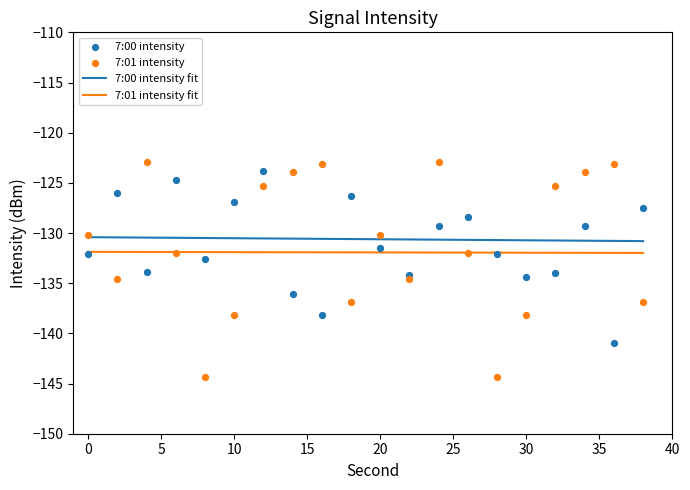

Which series has the largest Y range (max minus min)?

7:01 intensity